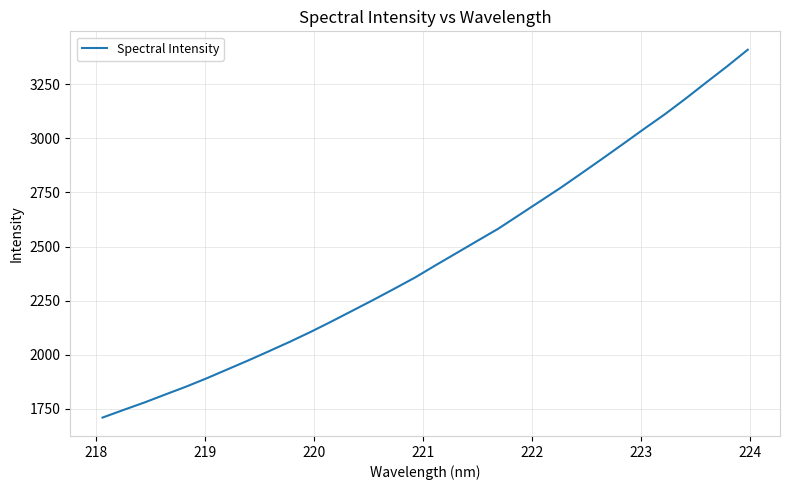

How many lines are shown in the chart?

1